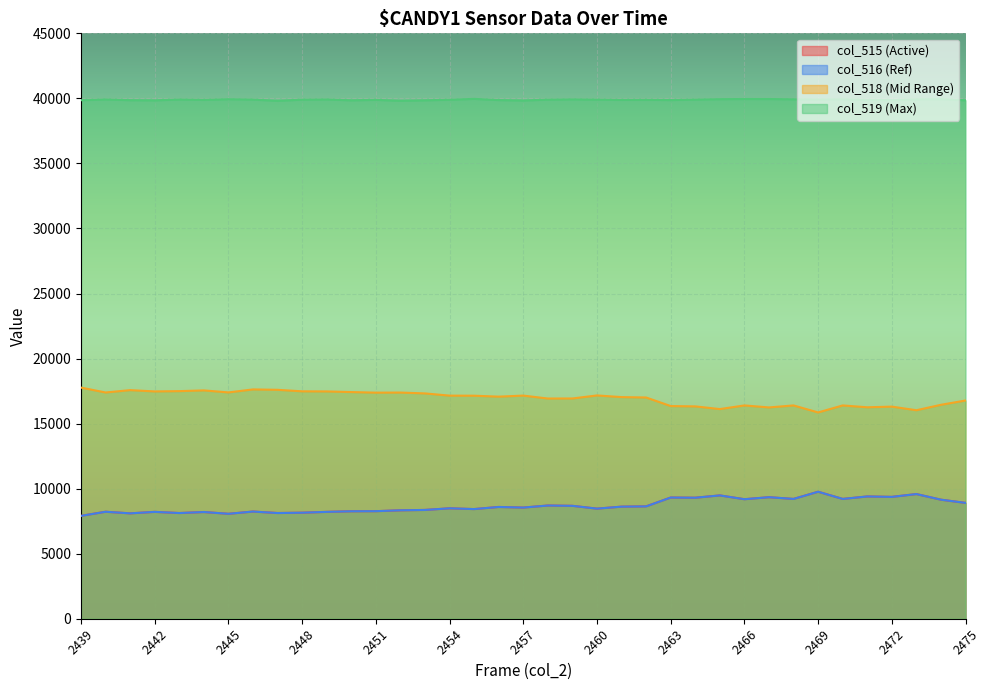

How many data points in col_519 are above 39903?

18